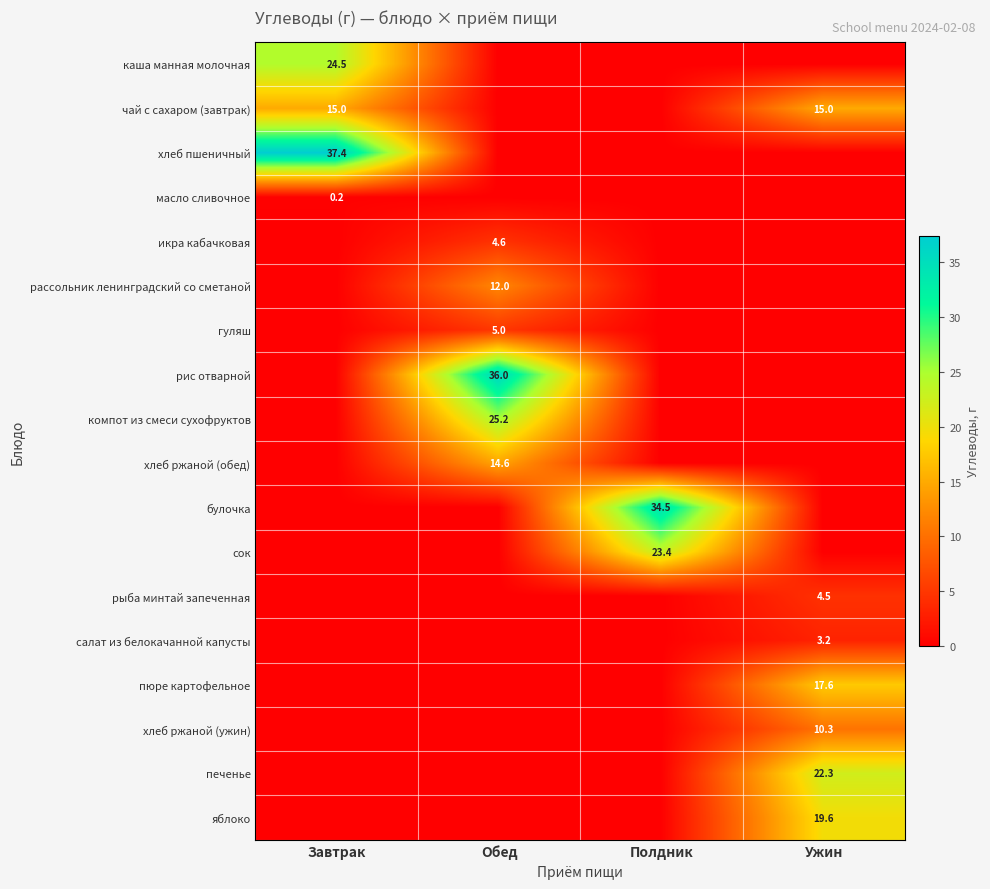

The value of яблоко at Ужин is 19.6. True or false?

True